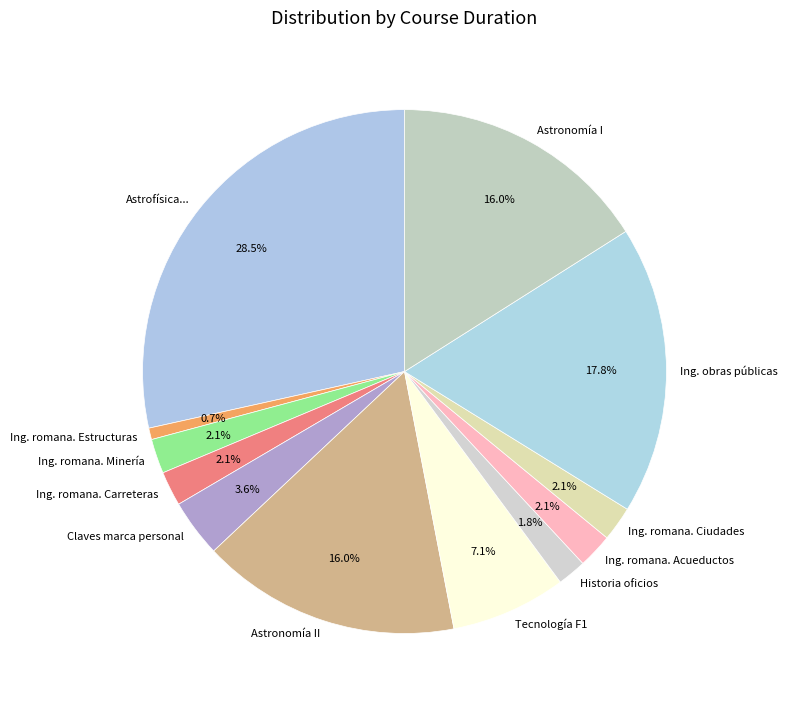

Approximately how many times larger is the value at Ing. obras públicas compared to Tecnología F1?

2.5